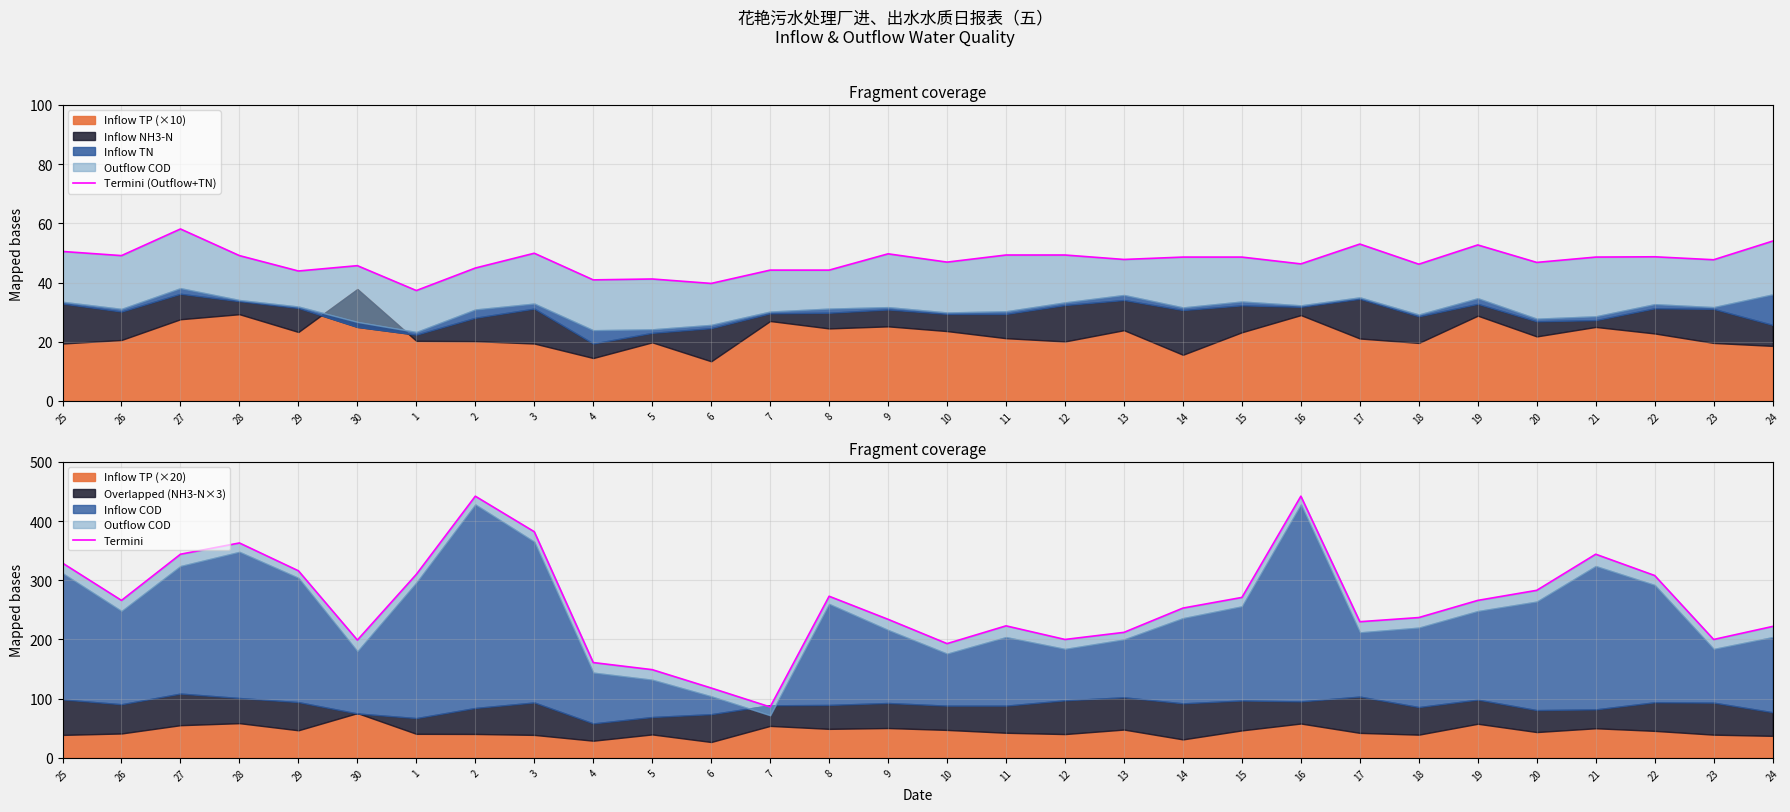

True or false: Termini and Termini (Outflow+TN) cross at least once.

False